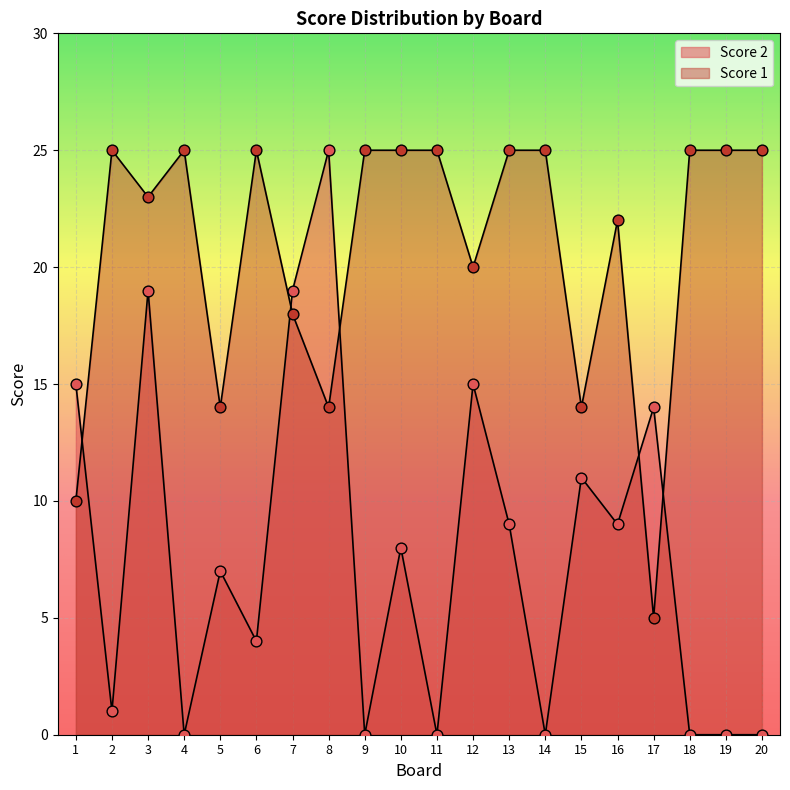

Which series has the widest spread of Y values?

Score 2